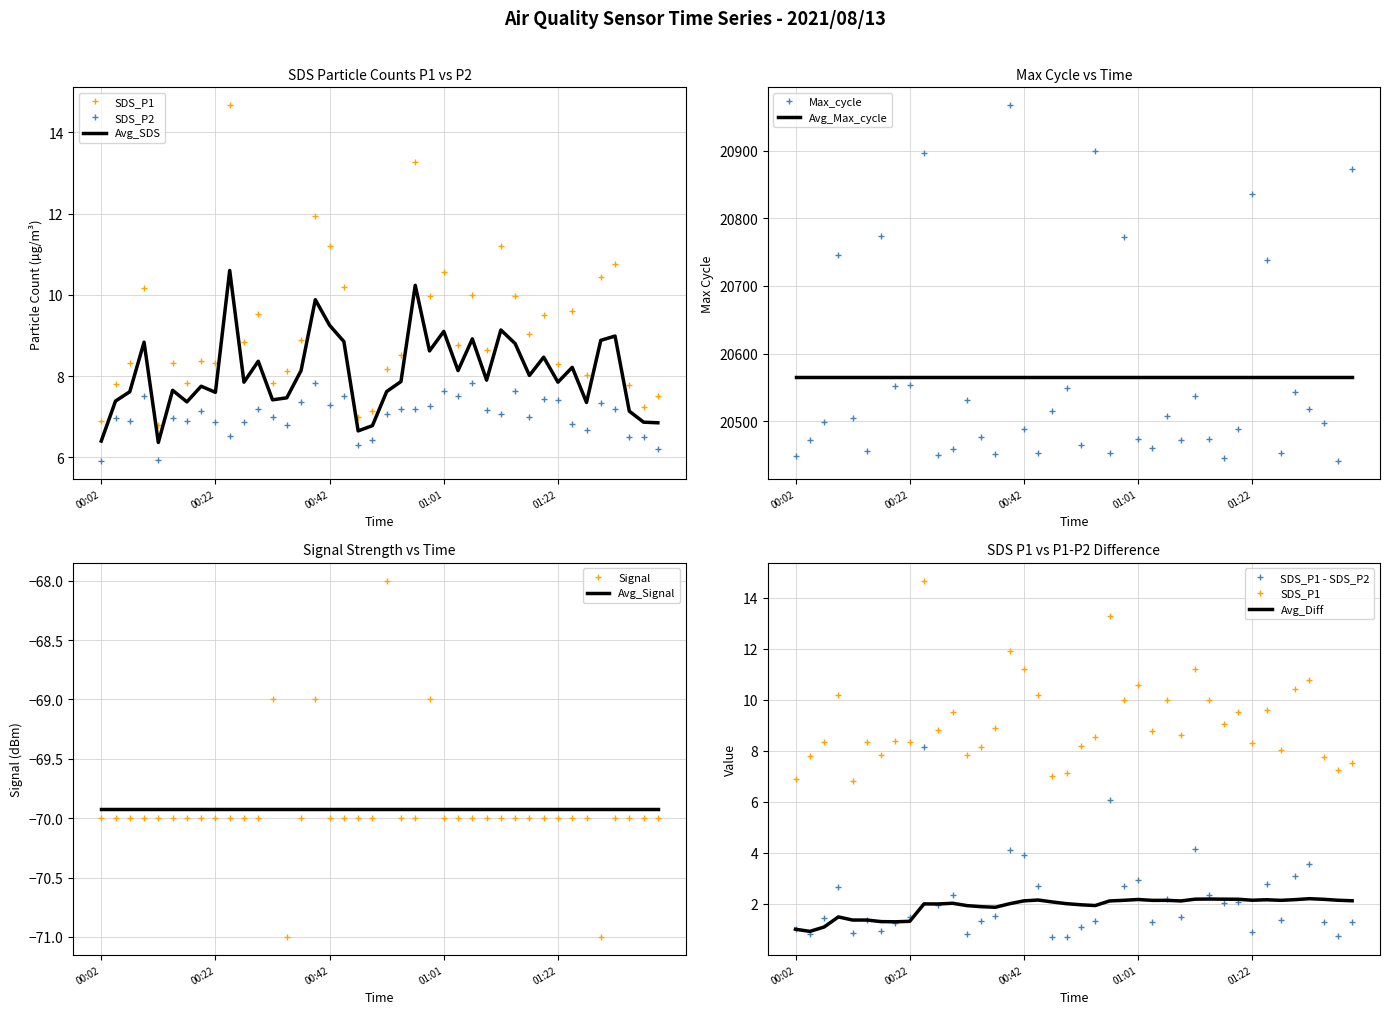

Which series has the largest total across all categories?

Max_cycle